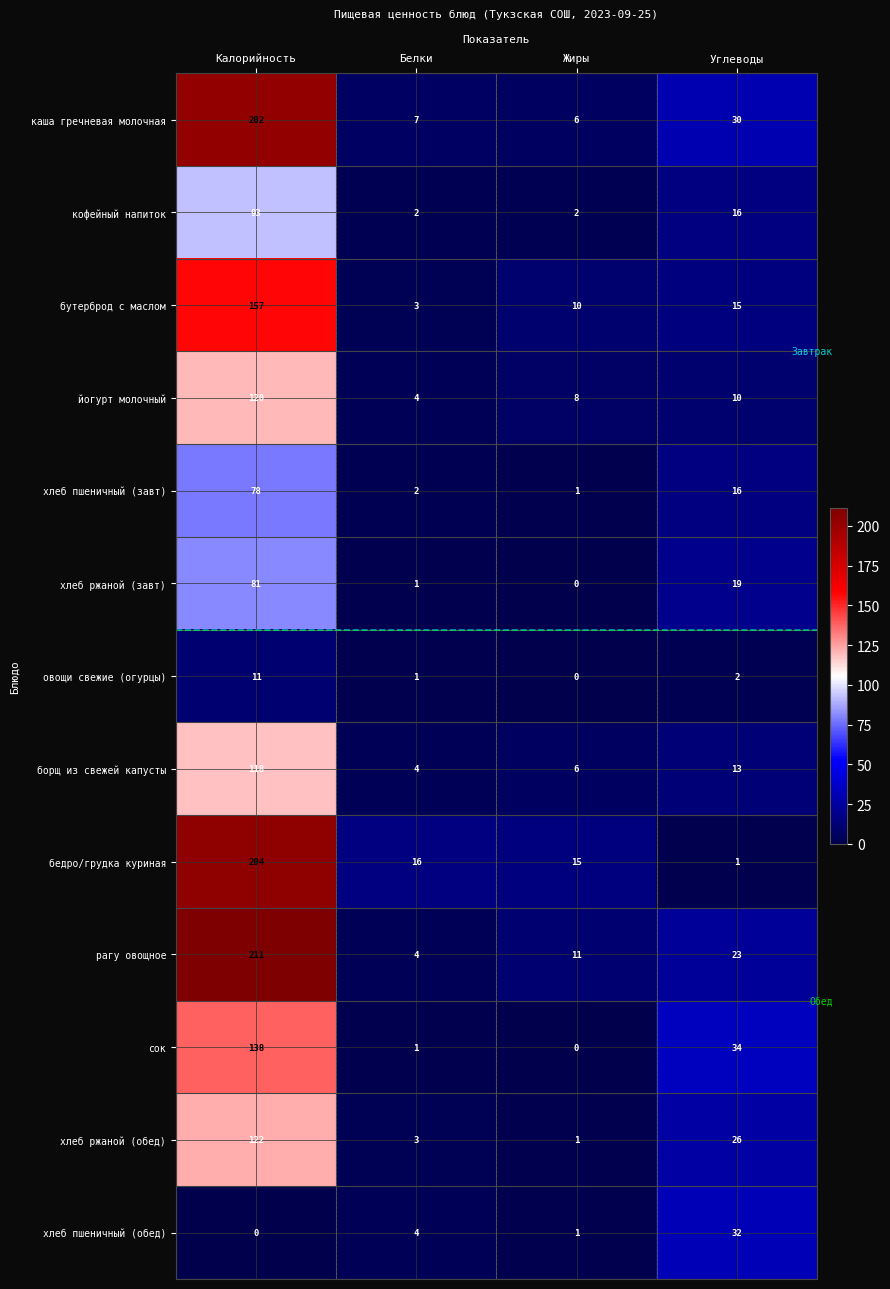

Rank the categories by борщ из свежей капусты value from highest to lowest.

Калорийность, Углеводы, Жиры, Белки